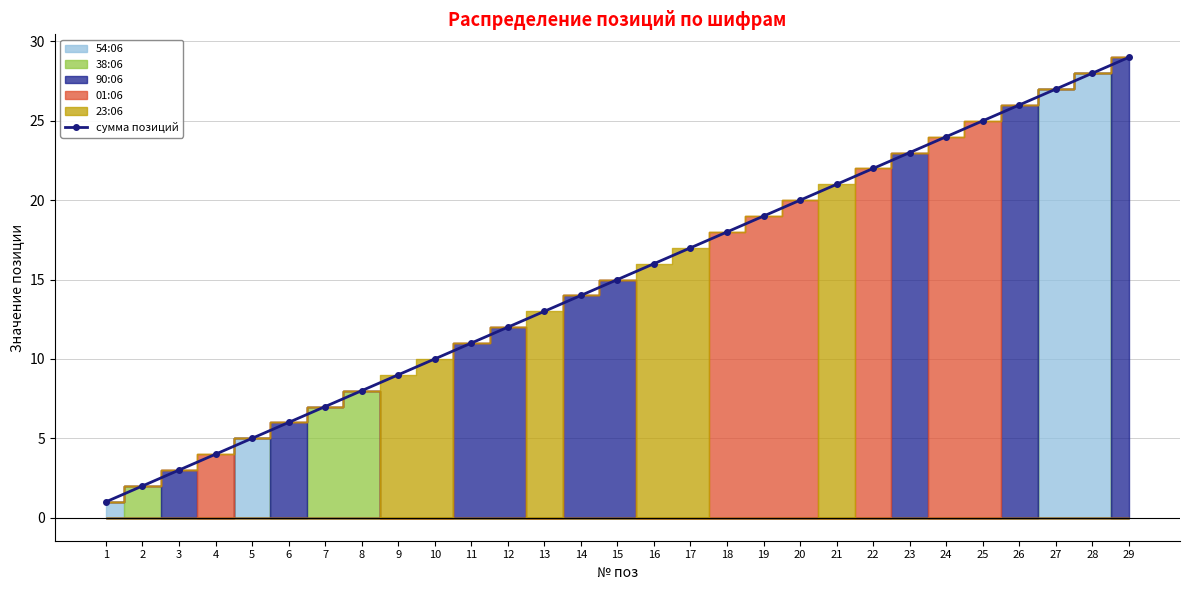

What is the value of the 6th point from the left?

6